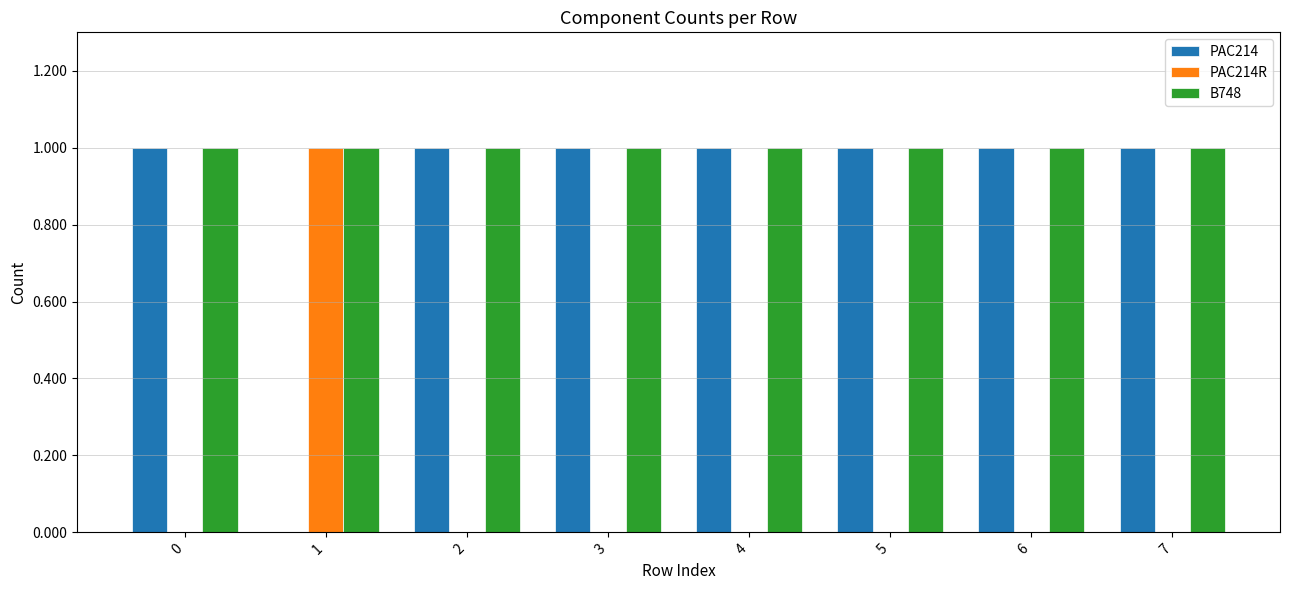

What is the sum of all B748 values?

8